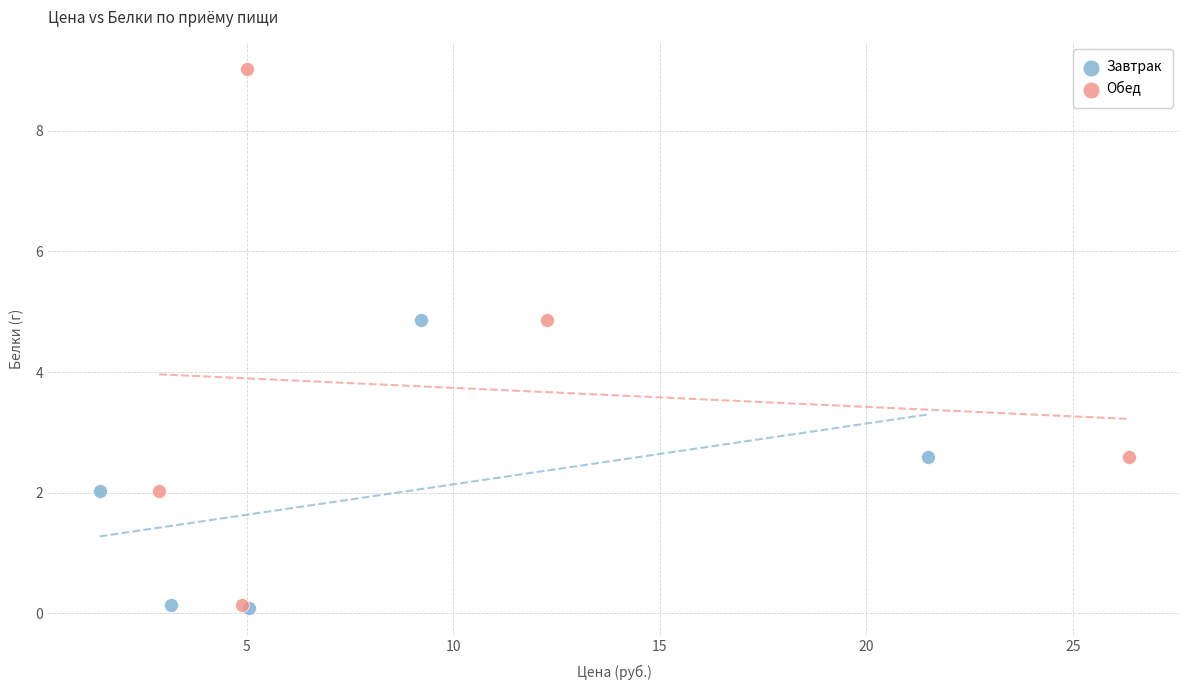

Which series reaches the maximum Y coordinate?

Обед